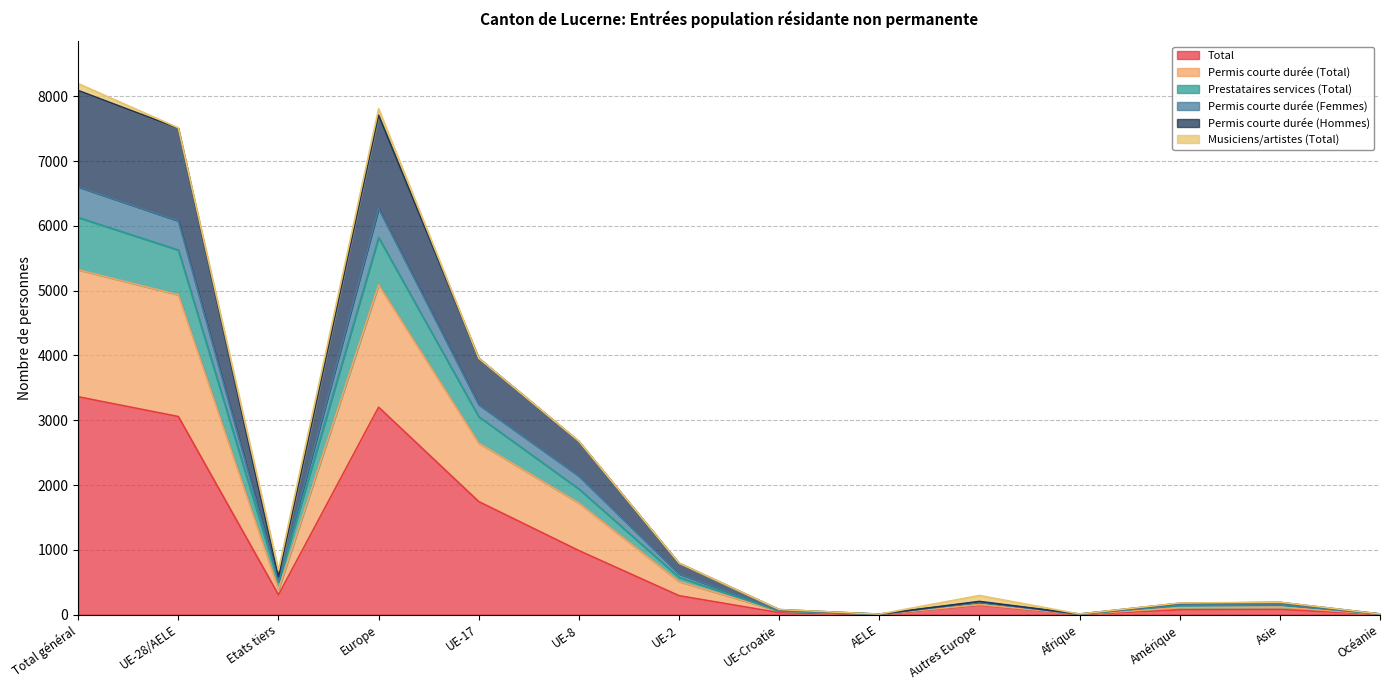

How many data points does each series have?

14